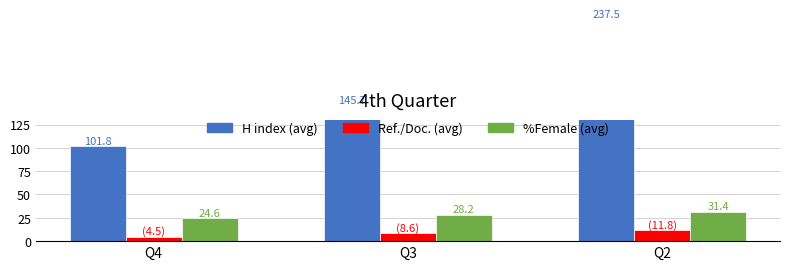

List the series in order of their peak value, highest first.

H index (avg), %Female (avg), Ref./Doc. (avg)